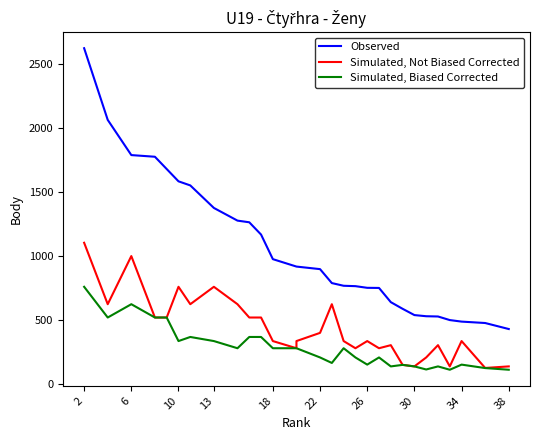

How many data points in Simulated, Biased Corrected are less than 280?

16